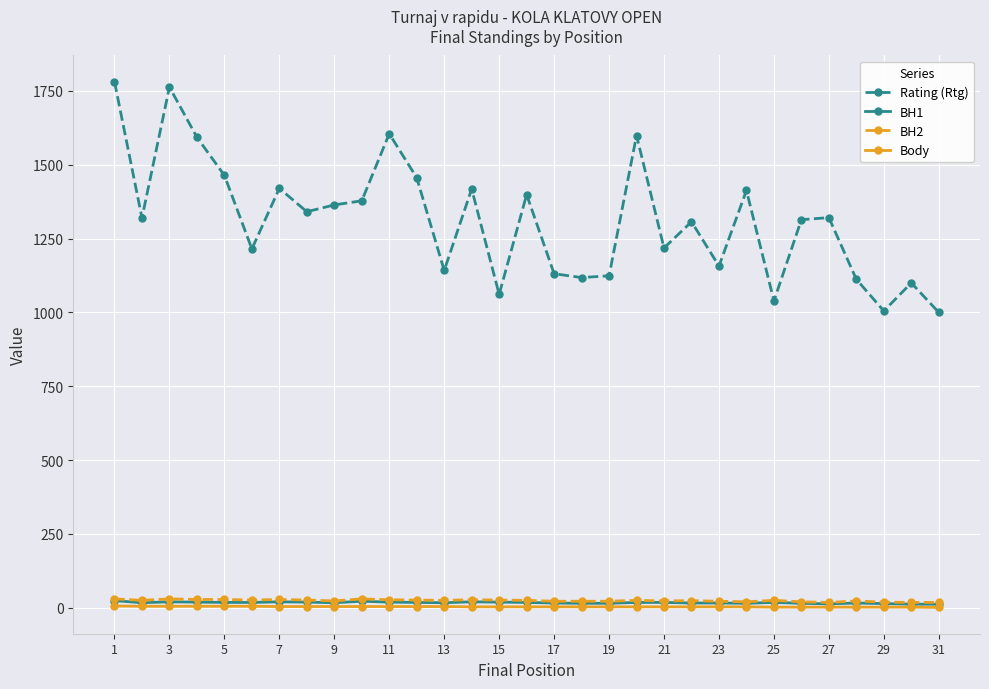

True or false: BH1 has more than 1 points higher than both neighbors.

True